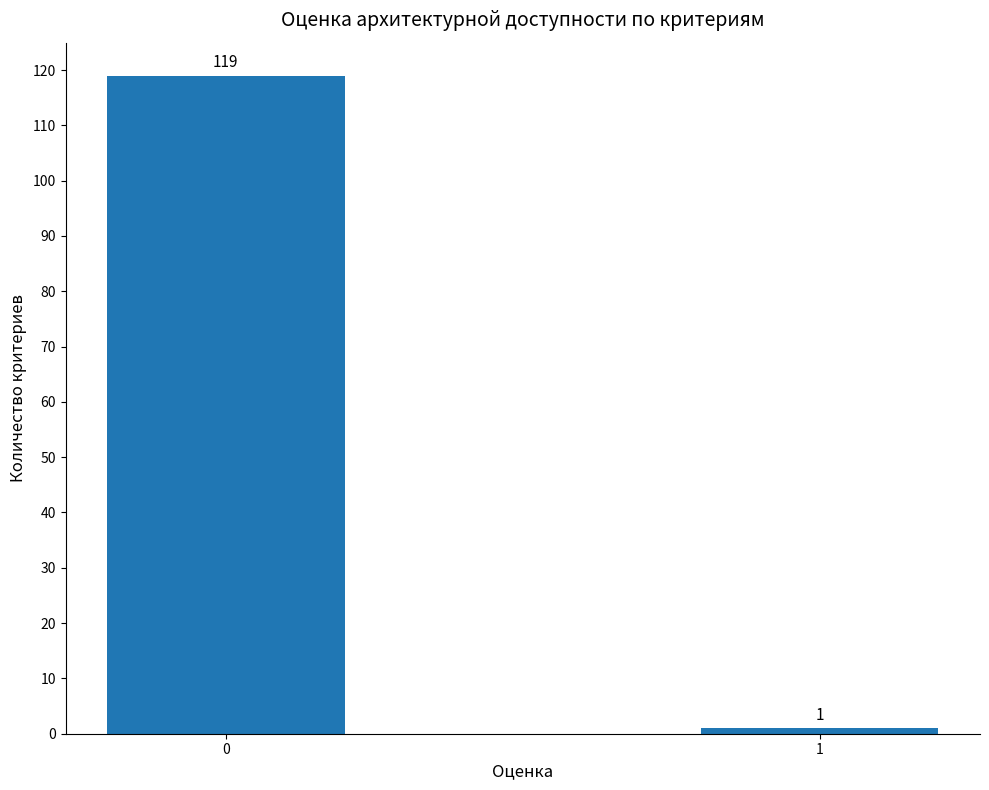

What is the value of the 2nd bar from the left?

1